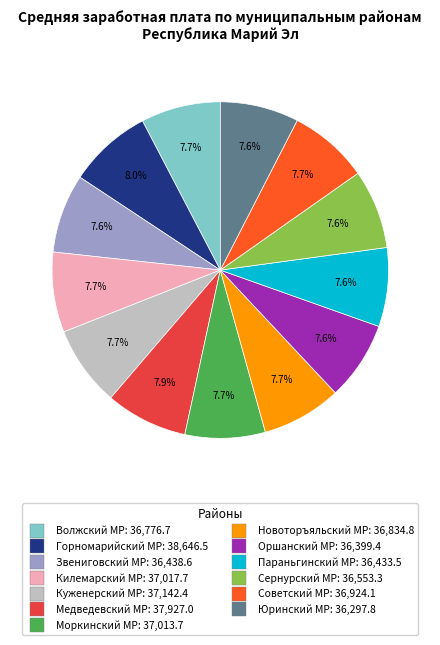

Is there a majority slice in this chart?

No